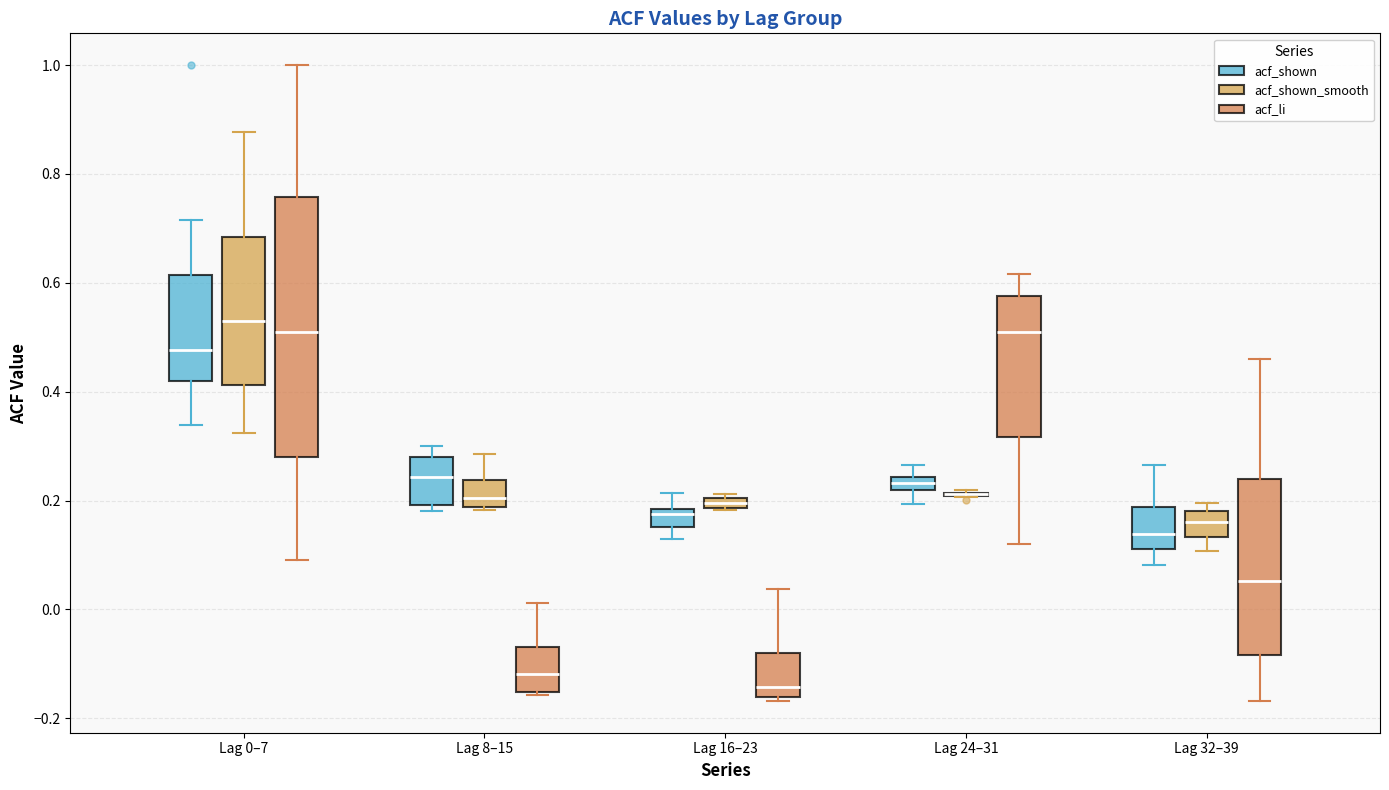

Which box is the tallest, from its lower edge to its upper edge?

Lag 0–7 (acf_li)